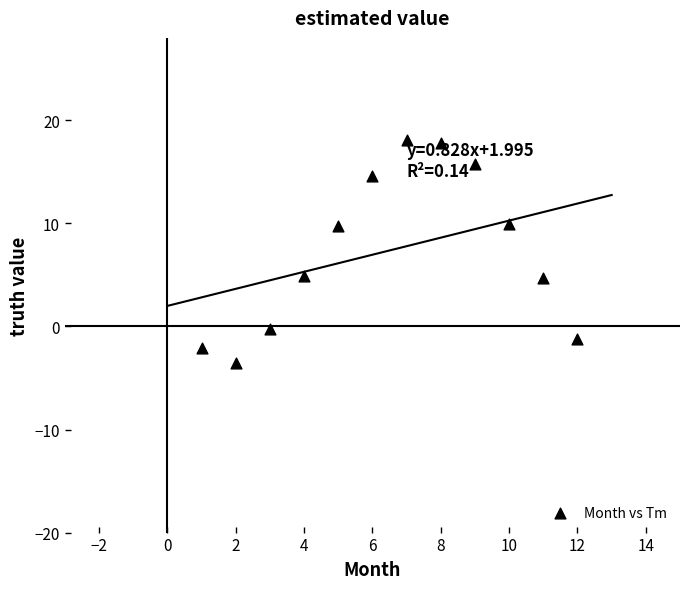

What is the average X value?

6.5